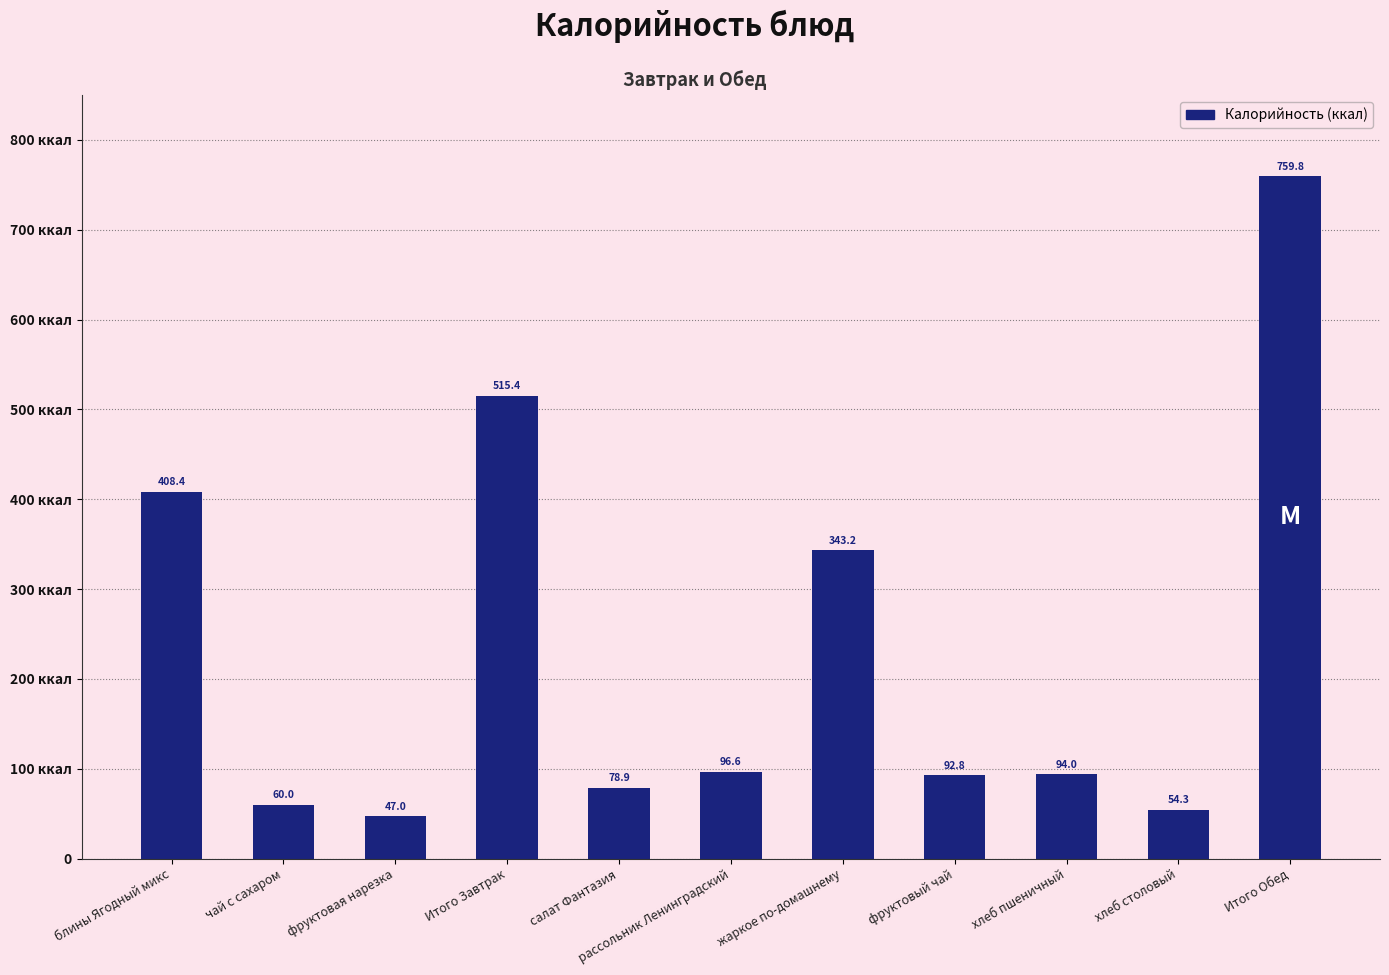

What is the ratio of the value at хлеб пшеничный to the value at фруктовый чай?

1.0